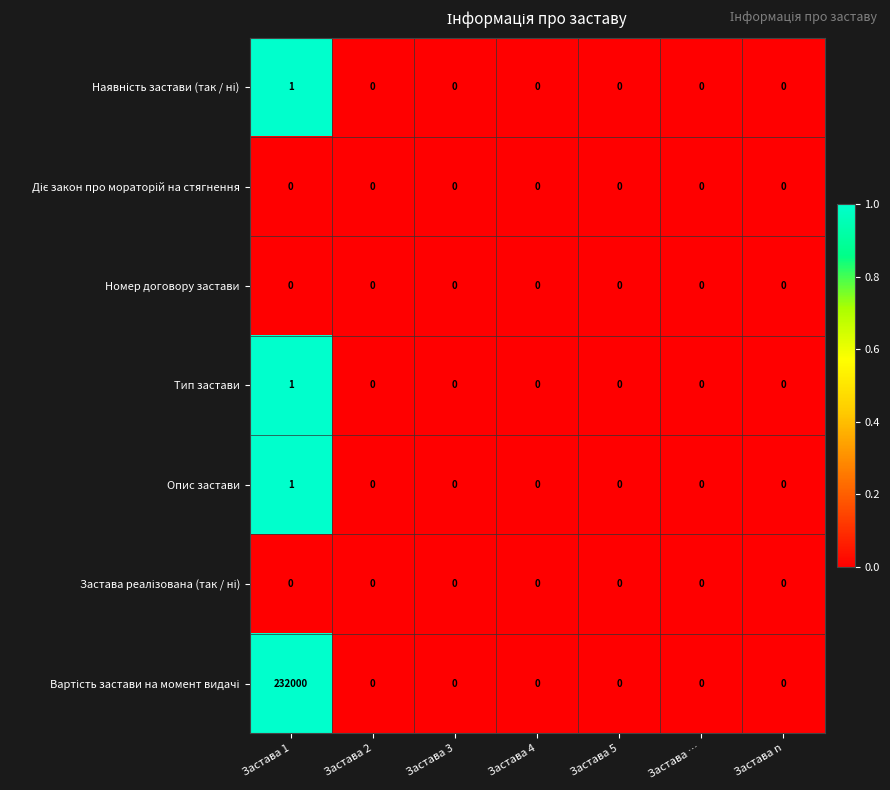

What is the spread (max minus min) of values at Застава 1?

232000